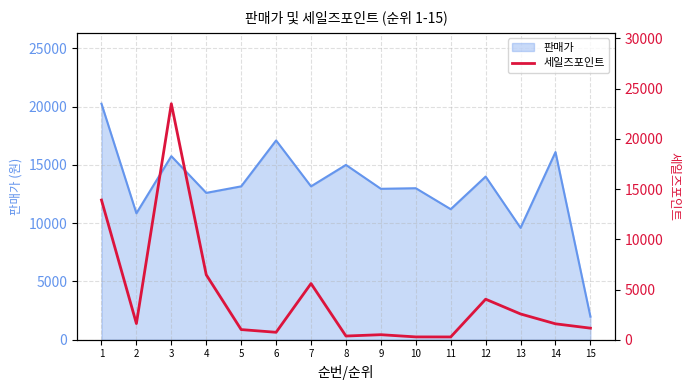

How many lines are shown in the chart?

1